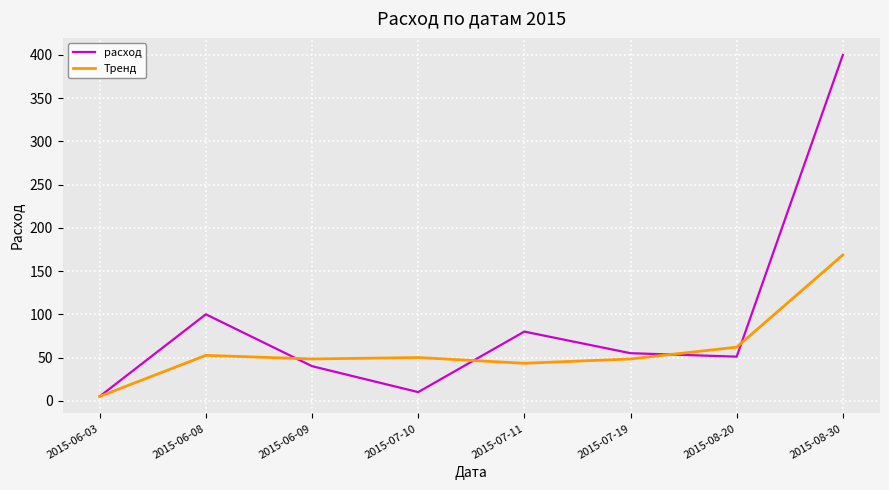

Read the Тренд value at 2015-06-03.

5.0